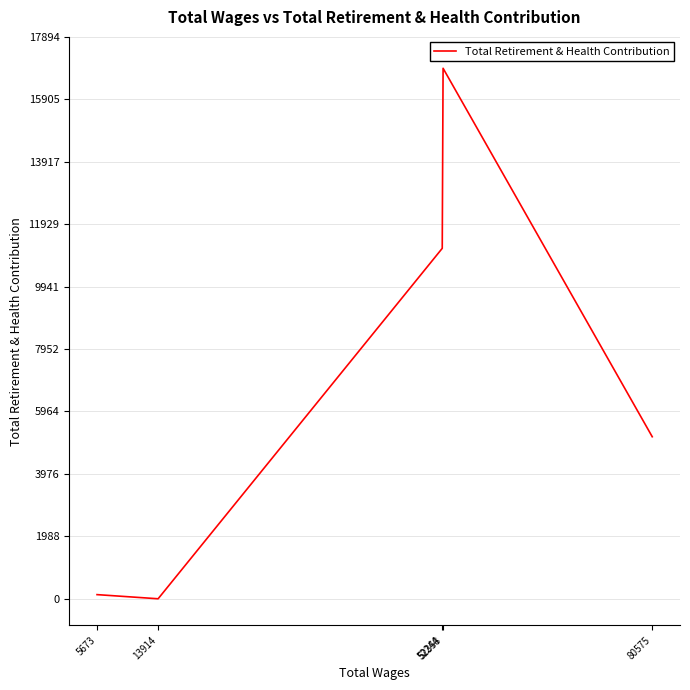

What is the sum of all values?

33346